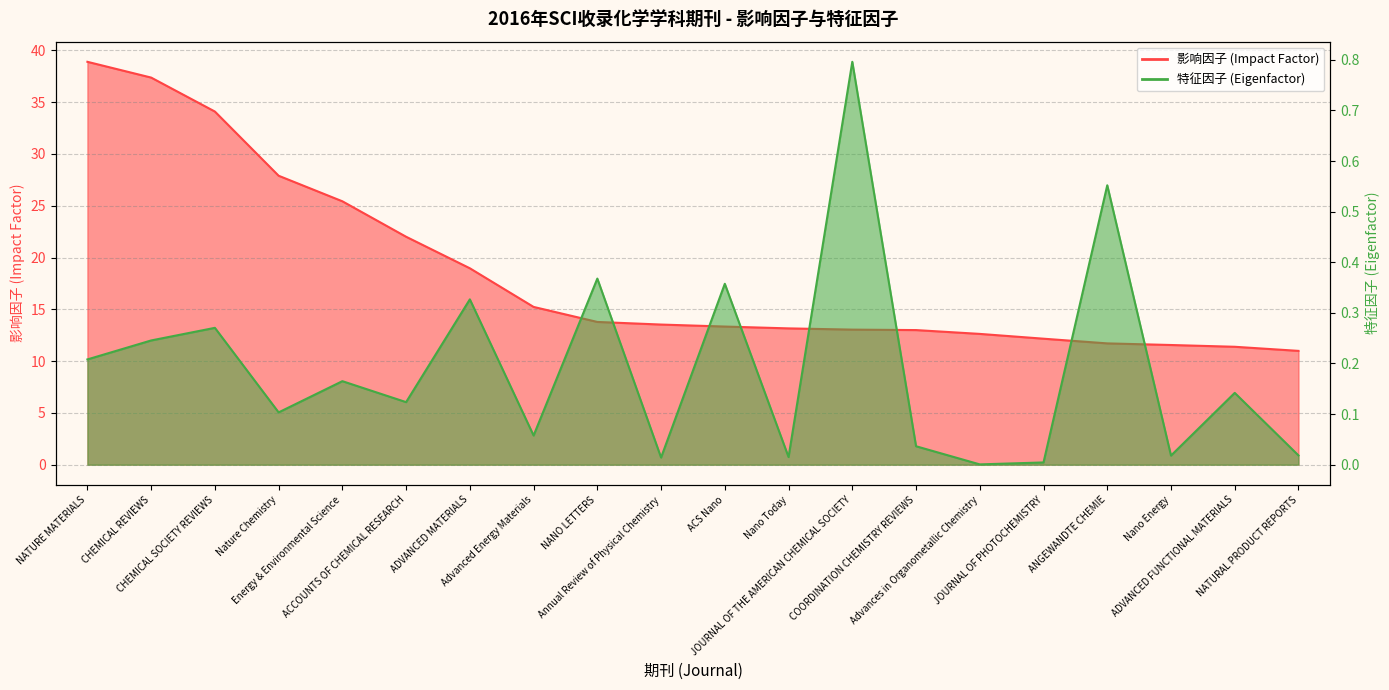

Does the chart display data point markers on the line(s)?

No